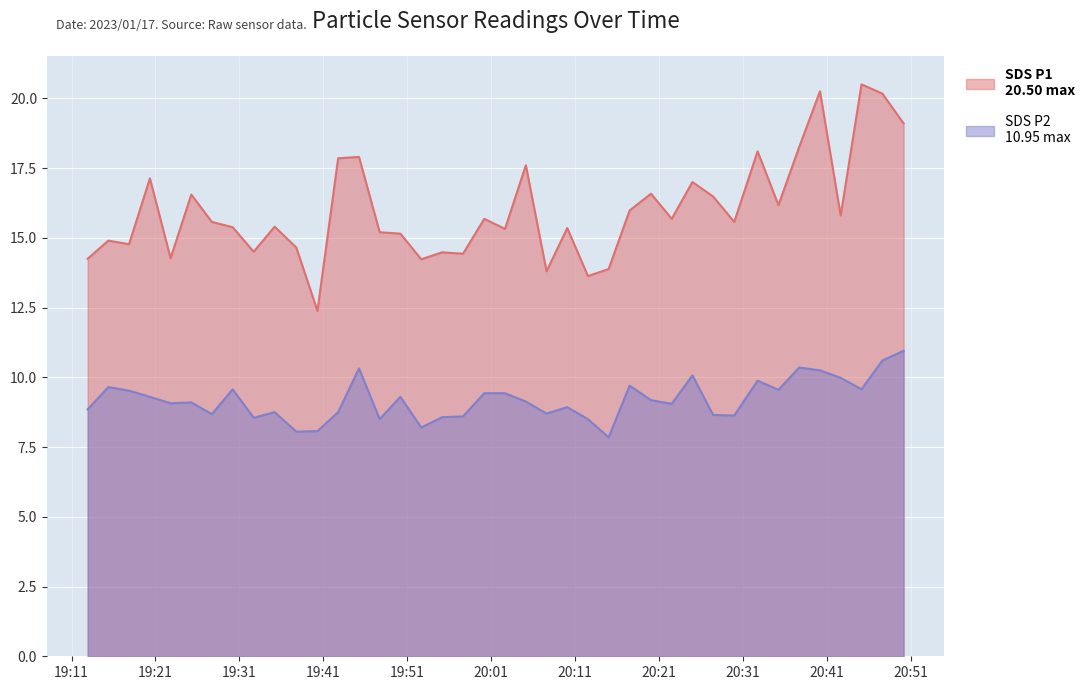

True or false: SDS_P1 and SDS_P2 cross at least once.

False